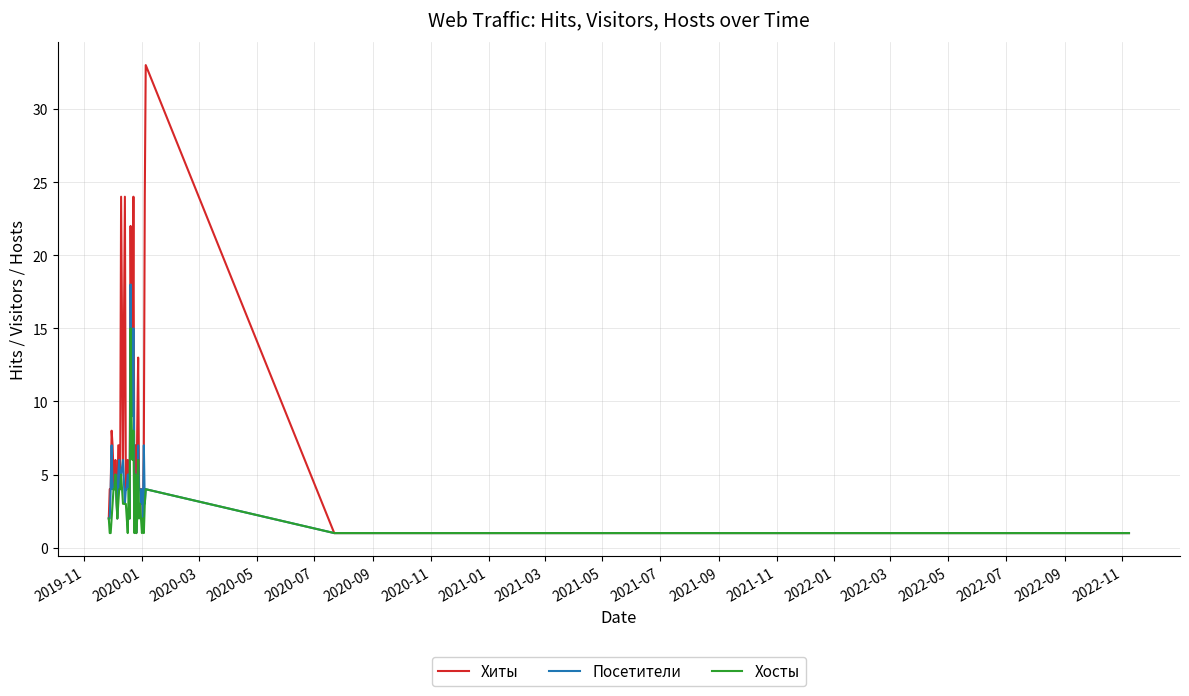

Which series has the largest total across all categories?

Хиты